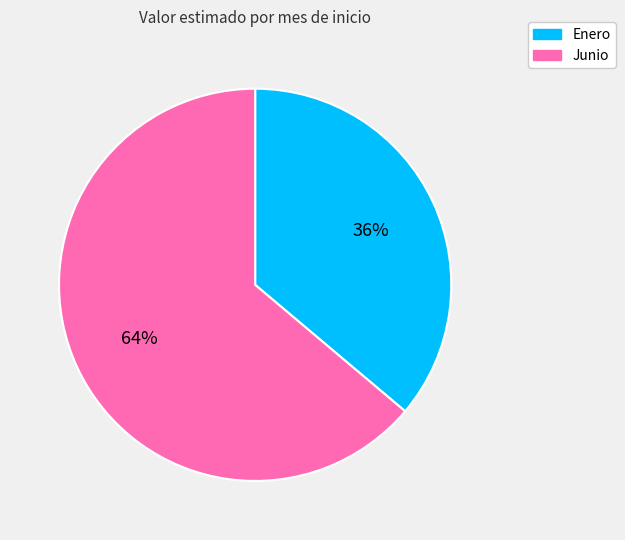

To the nearest percent, what is the average slice percentage?

50%